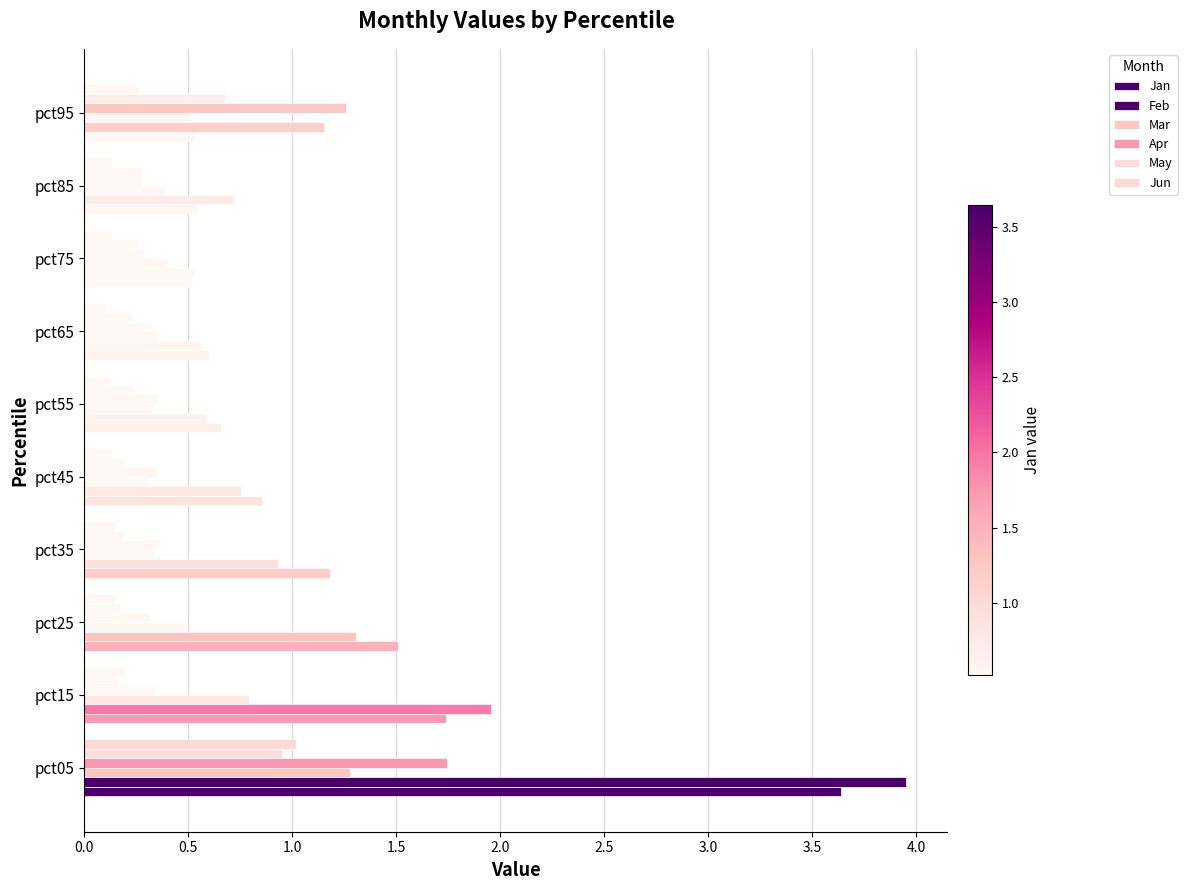

What is the sum of all May values?

3.3